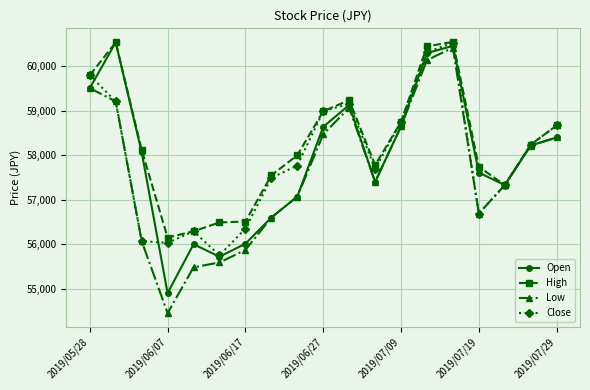

How many interior local peaks does the Low series have?

2